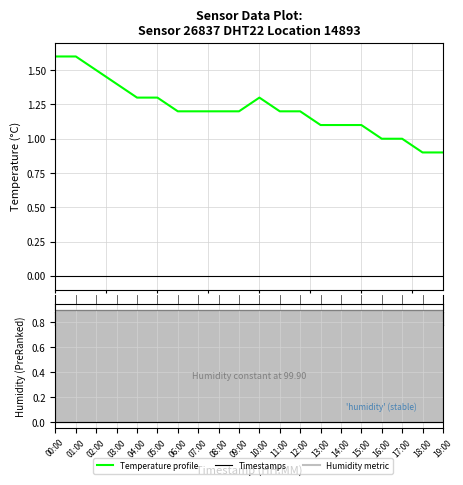

Which label corresponds to the smallest value in the chart?

18:00